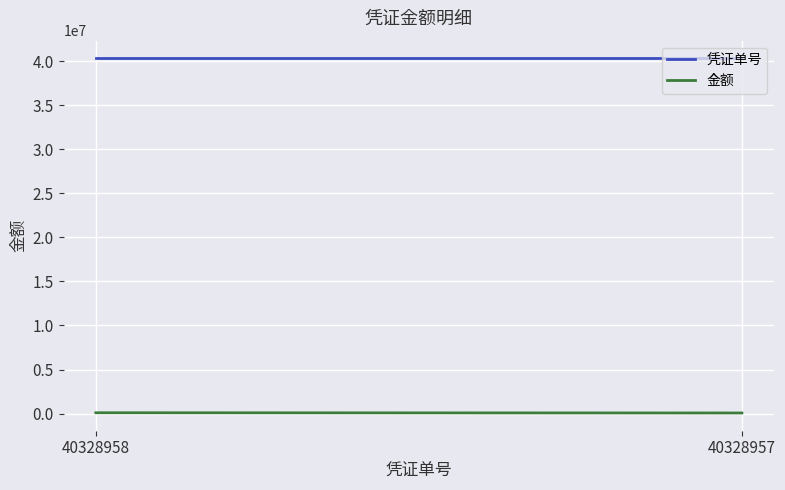

Does the chart display data point markers on the line(s)?

No